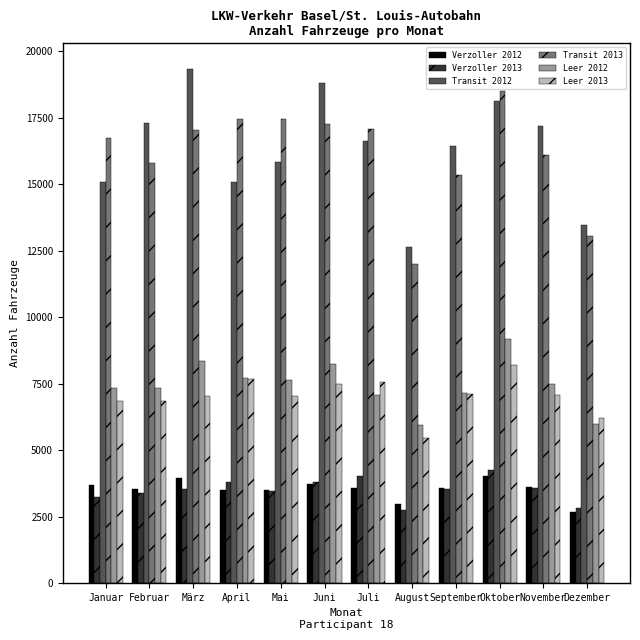

True or false: Transit 2012 has a value of 27205 at September.

False